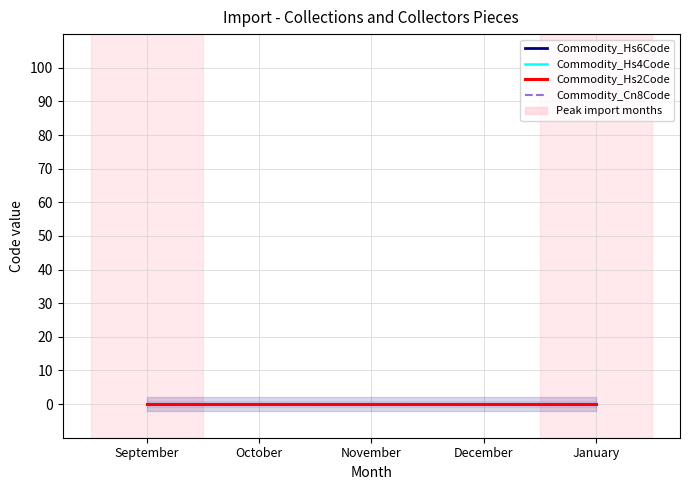

At which category does the chart reach its peak across all series?

September